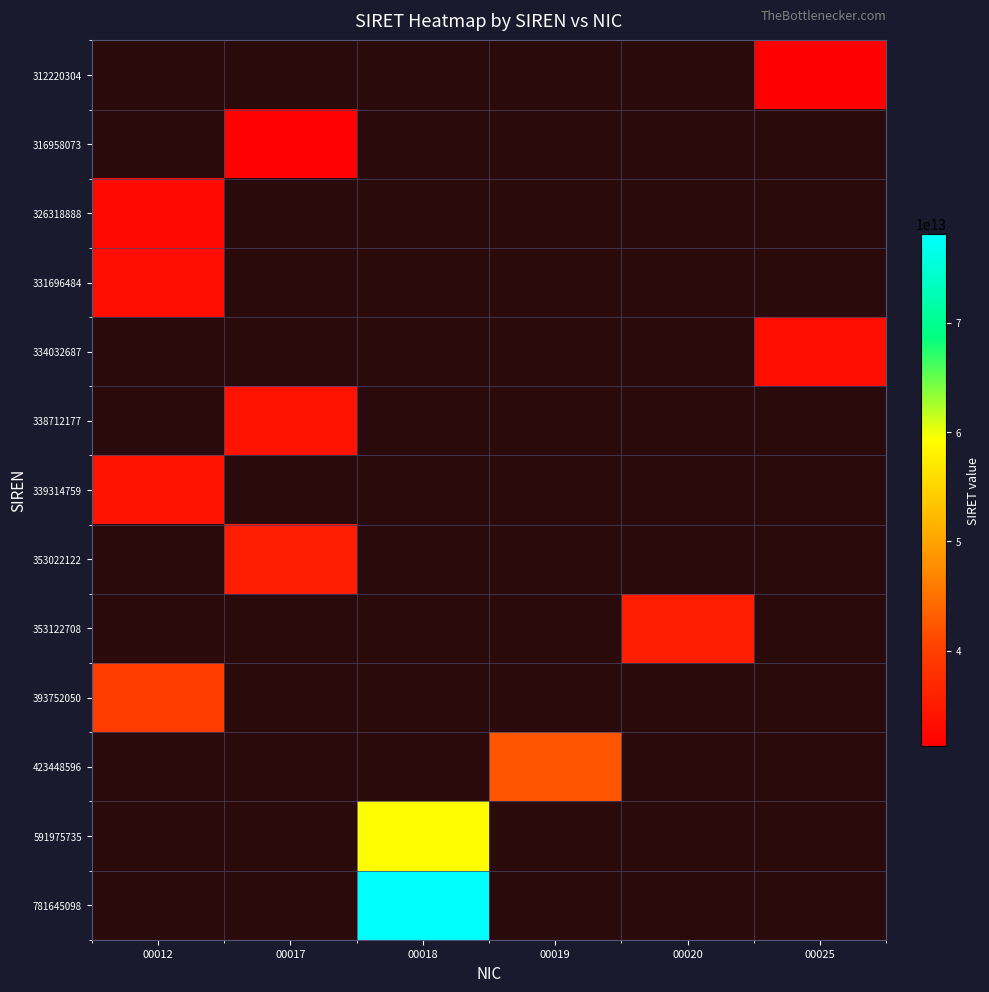

How many positive values does the 339314759 series have?

1